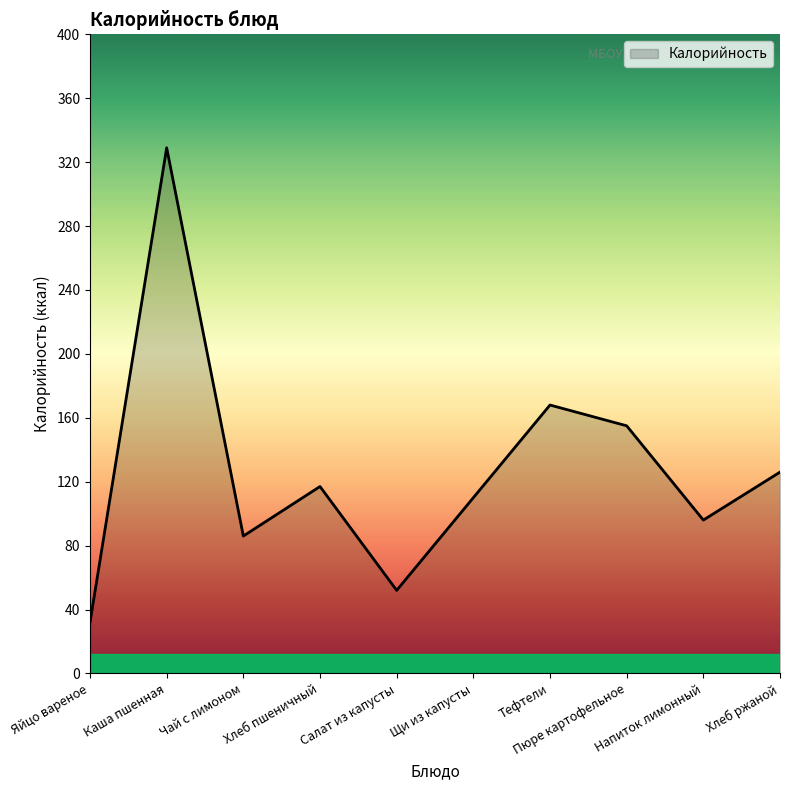

What is the maximum value shown in the chart?

329